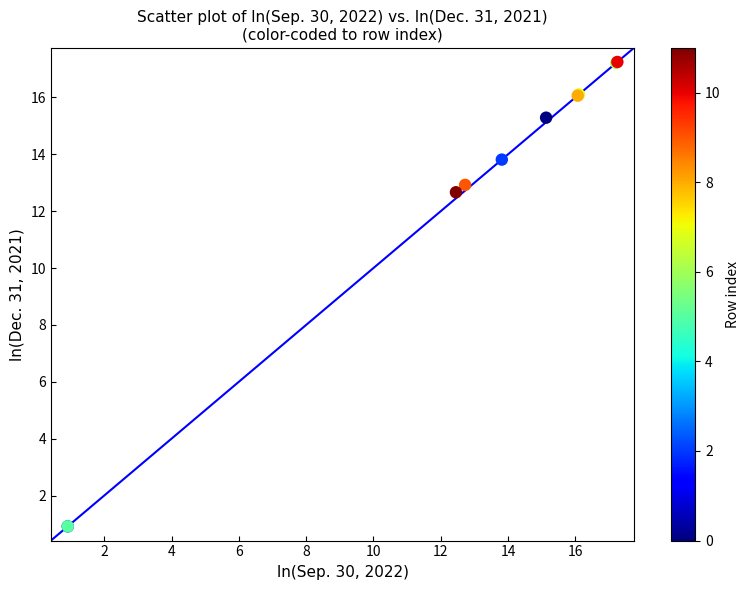

What Y value in the scatter plot is closest to 9?

12.7